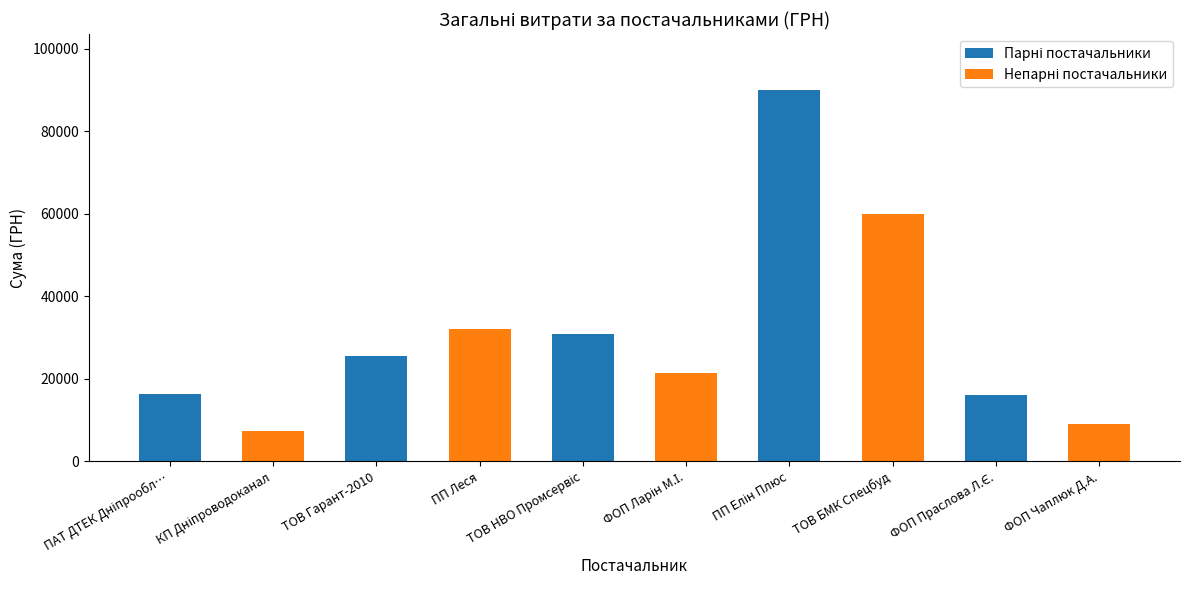

What is the smallest value displayed?

7372.9